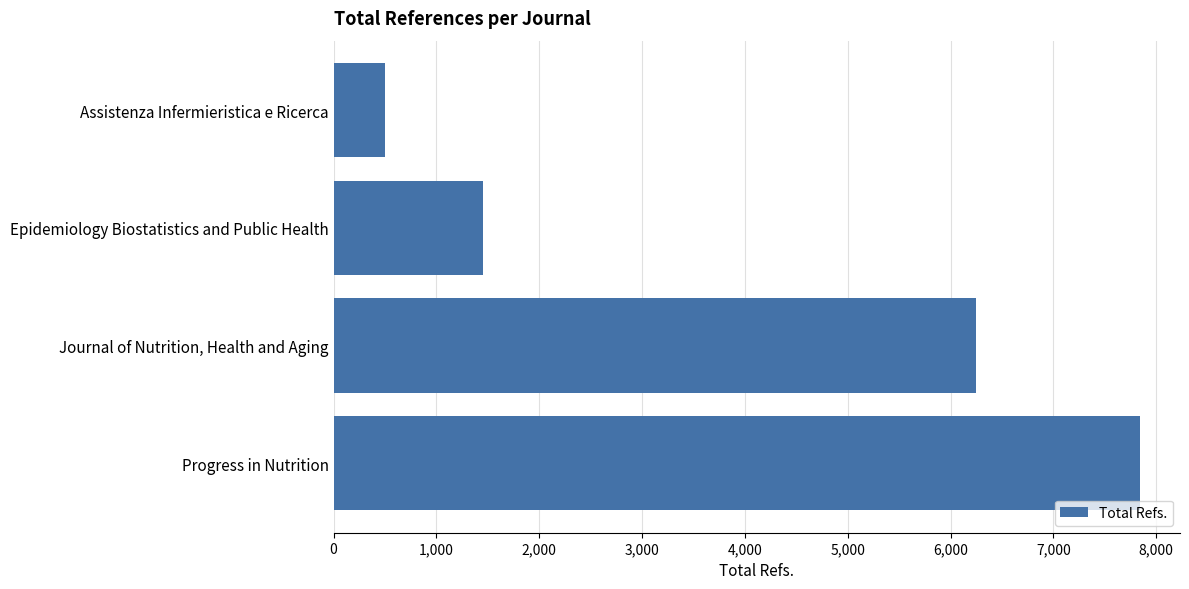

List the labels in order of value, largest first.

Progress in Nutrition, Journal of Nutrition, Health and Aging, Epidemiology Biostatistics and Public Health, Assistenza Infermieristica e Ricerca